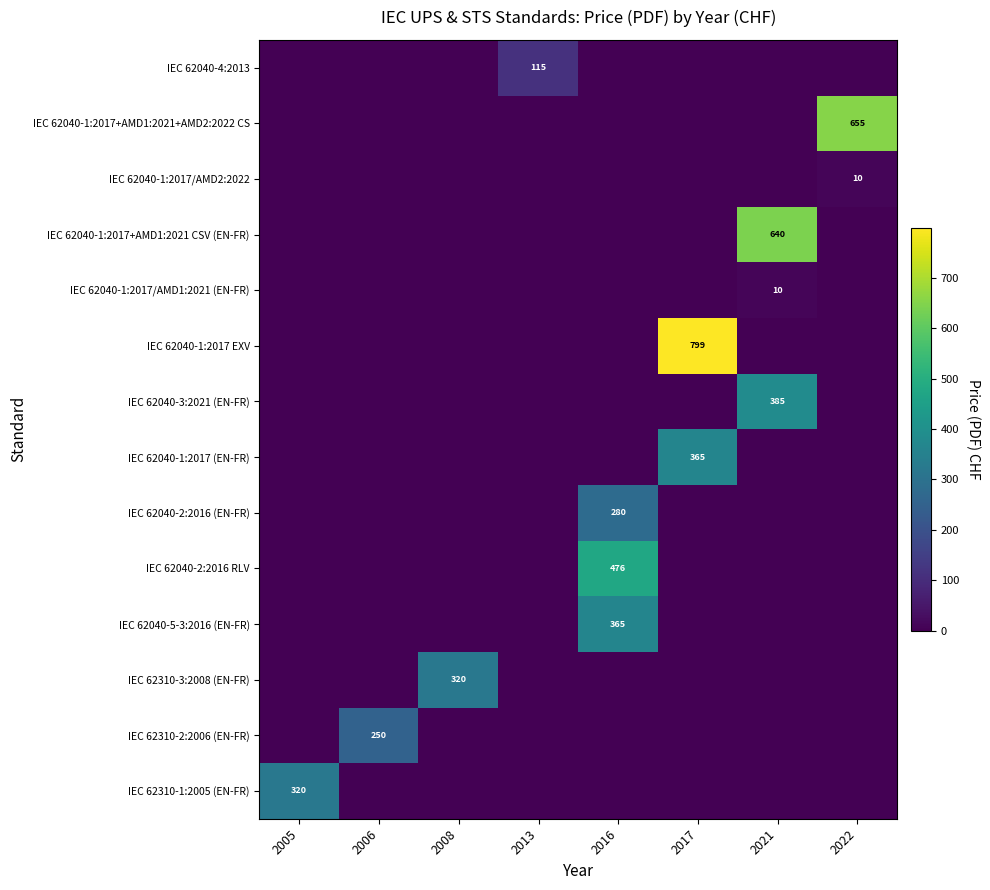

At how many categories does at least one series exceed 768?

1